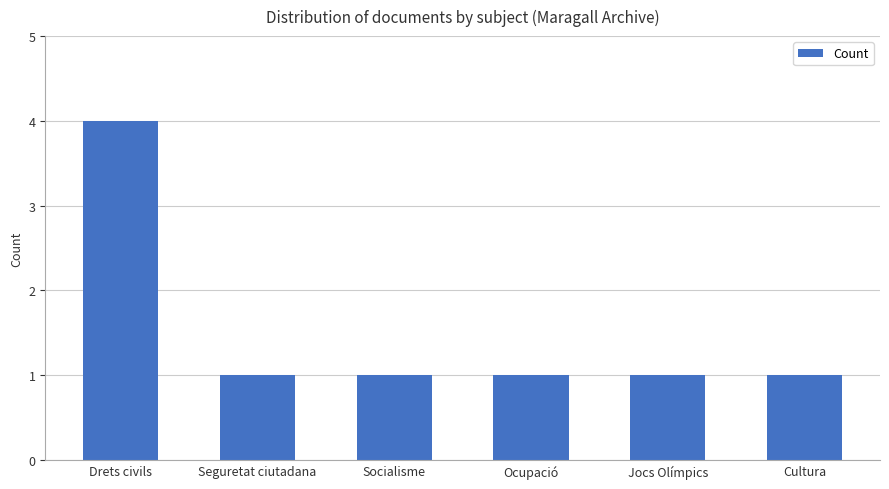

What is the difference between the maximum and minimum values?

3